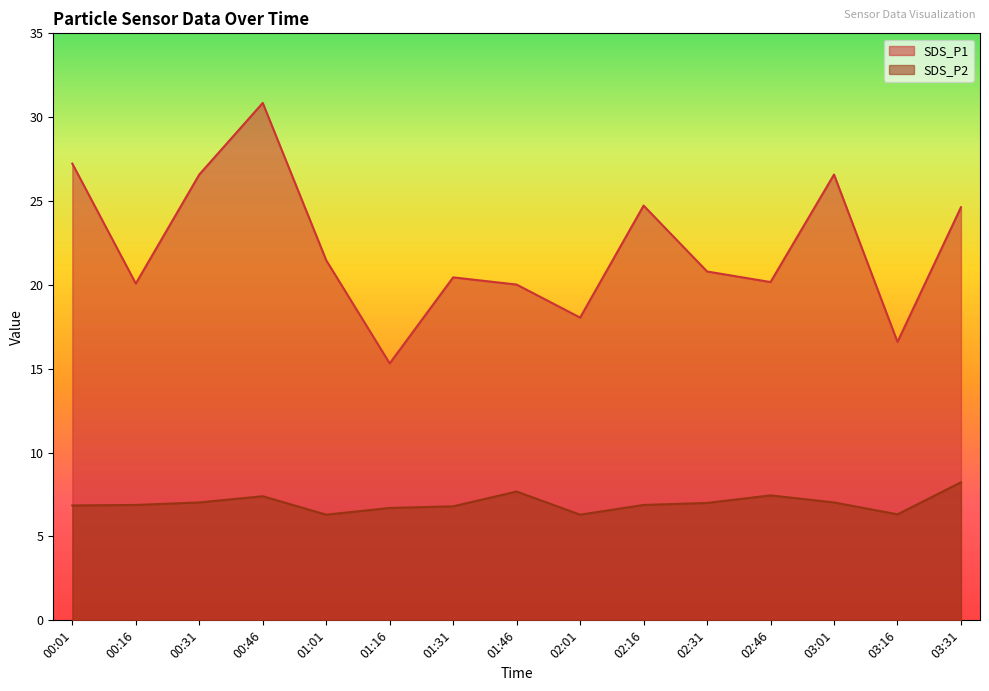

What is the difference between the SDS_P2 values at 00:16 and 02:31?

0.1